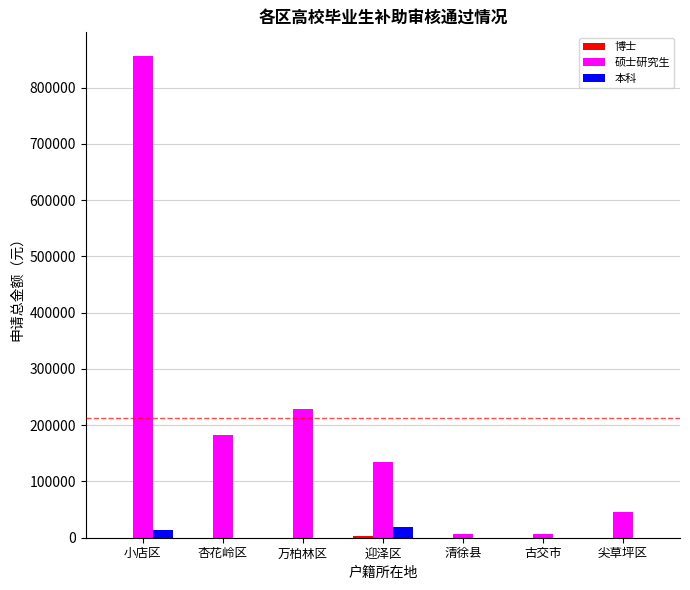

Between 迎泽区 and 尖草坪区, which series saw the biggest shift?

硕士研究生